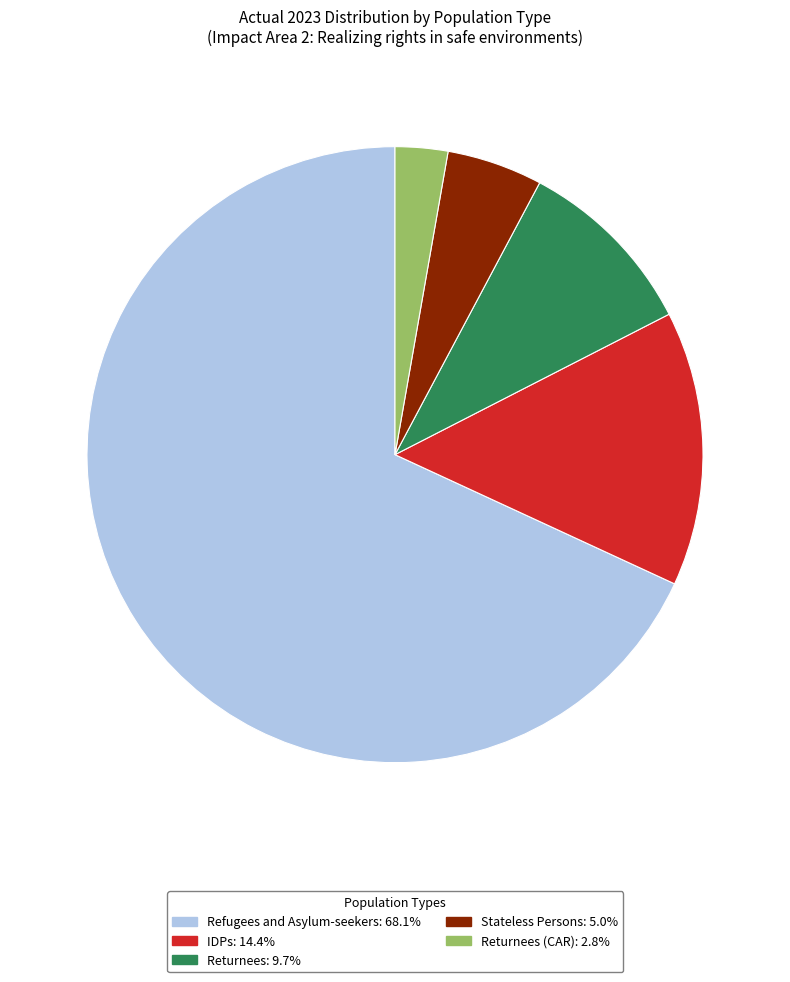

Is there a majority slice in this chart?

Yes